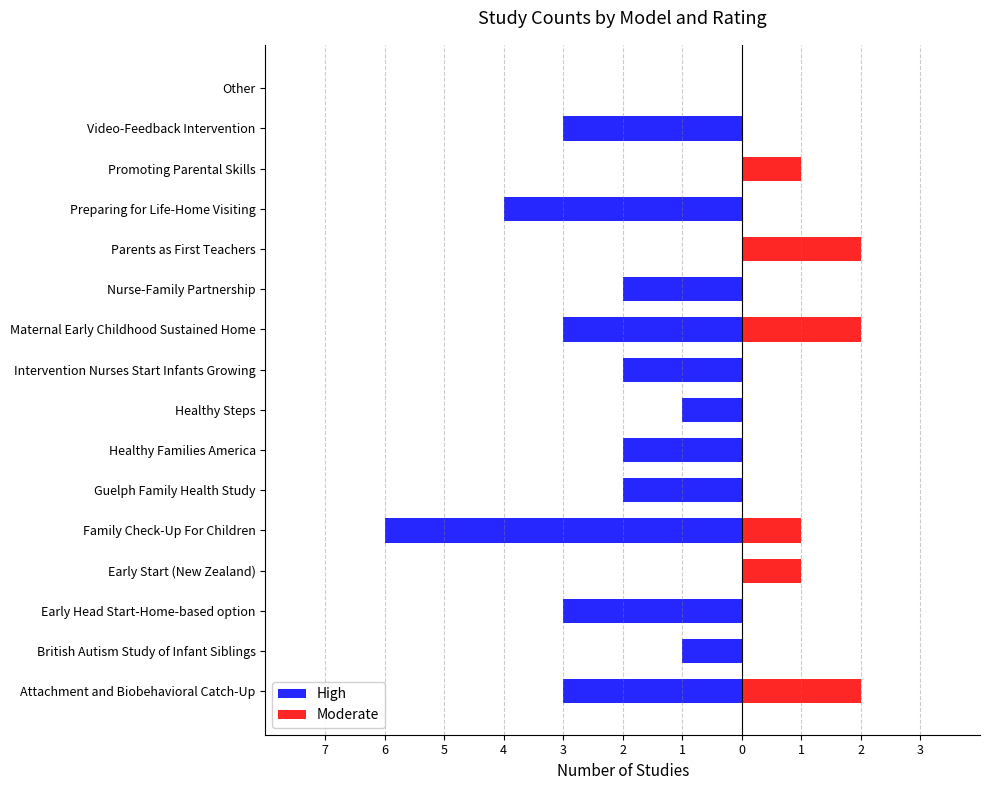

Rank the series at Healthy Steps from highest to lowest value.

Moderate, High